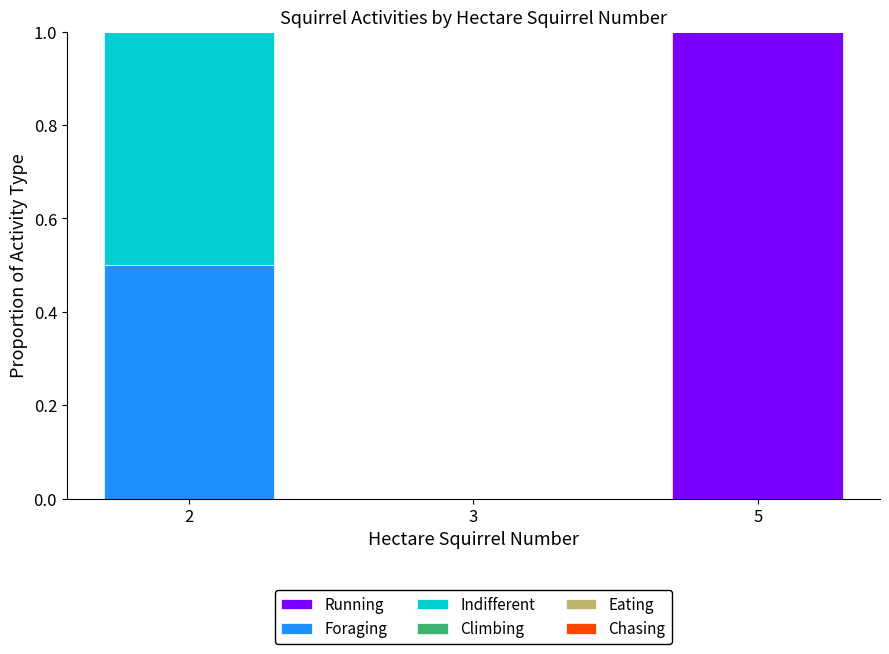

What is the sum of the Running values at 5 and 2?

1.0